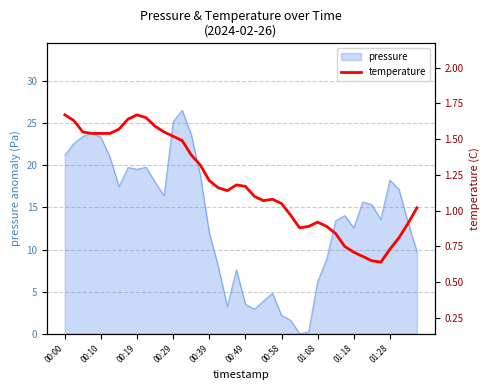

Is it true that pressure equals 2.2 at 00:58?

True